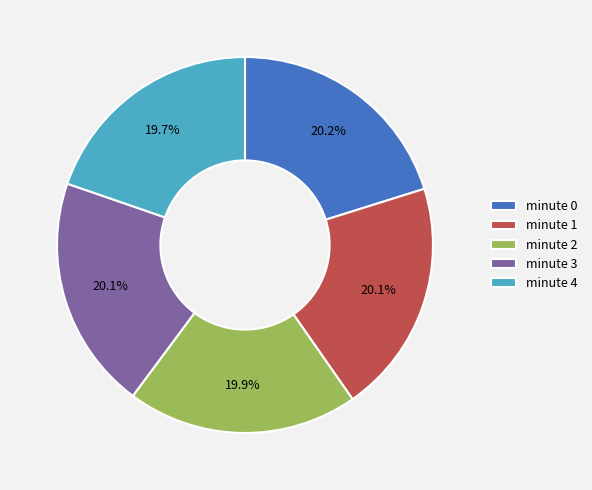

Approximately how many times larger is the value at minute 3 compared to minute 0?

1.0